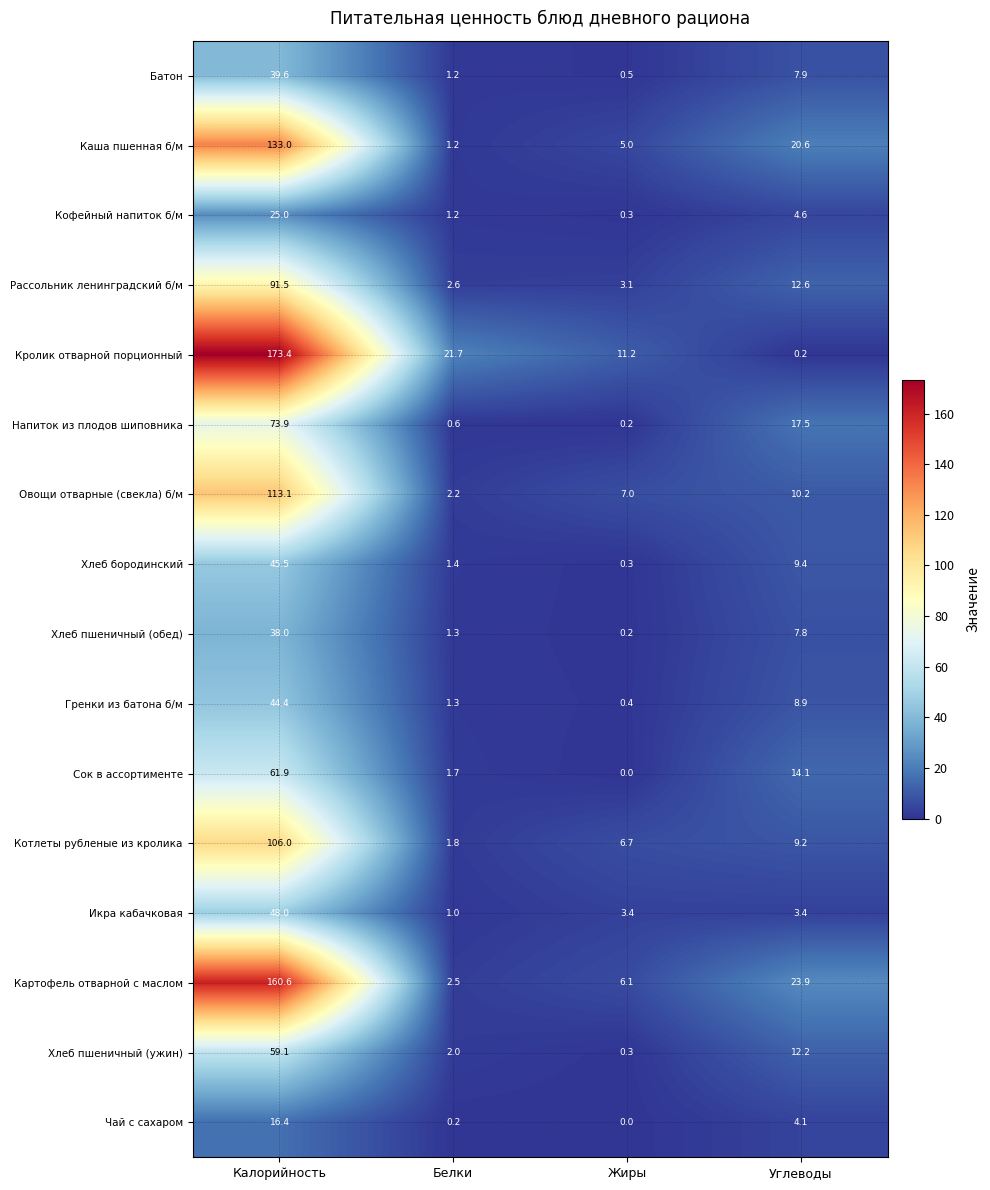

Which series has the largest total across all categories?

Кролик отварной порционный